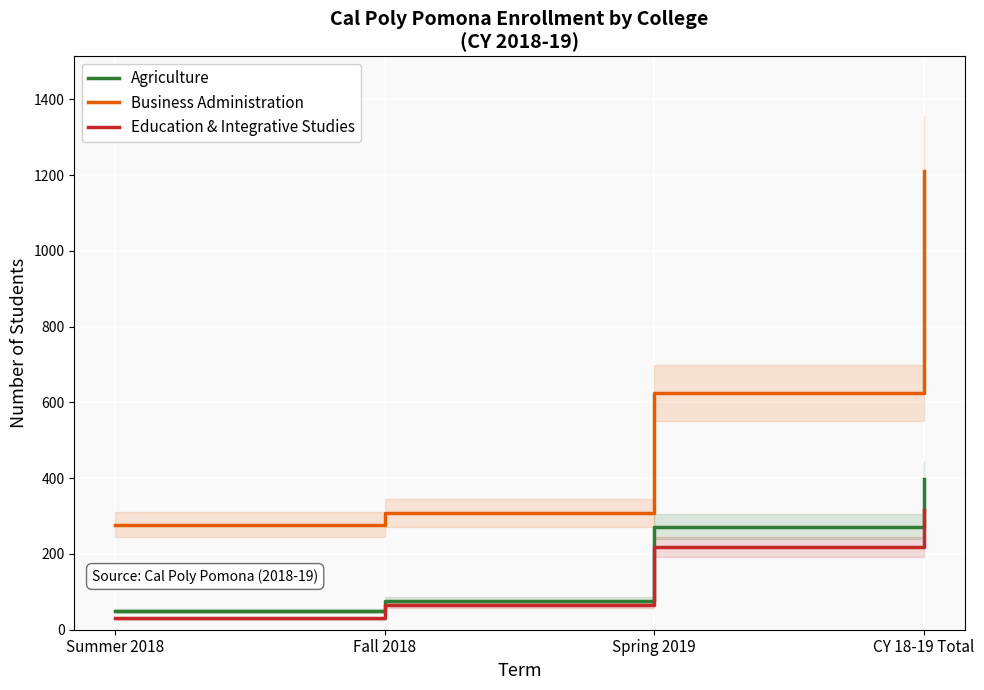

How many lines are shown in the chart?

3